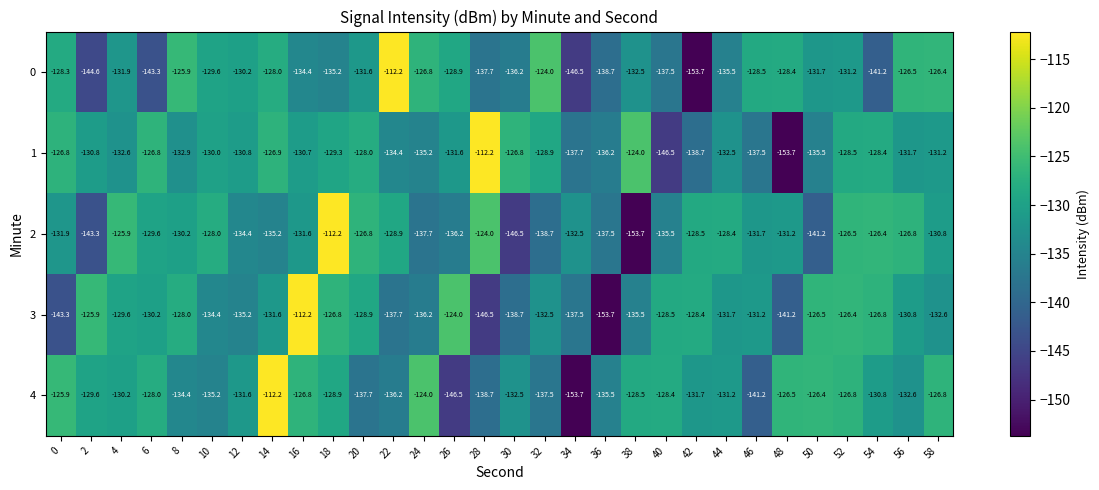

At how many categories does at least one series exceed -135?

29